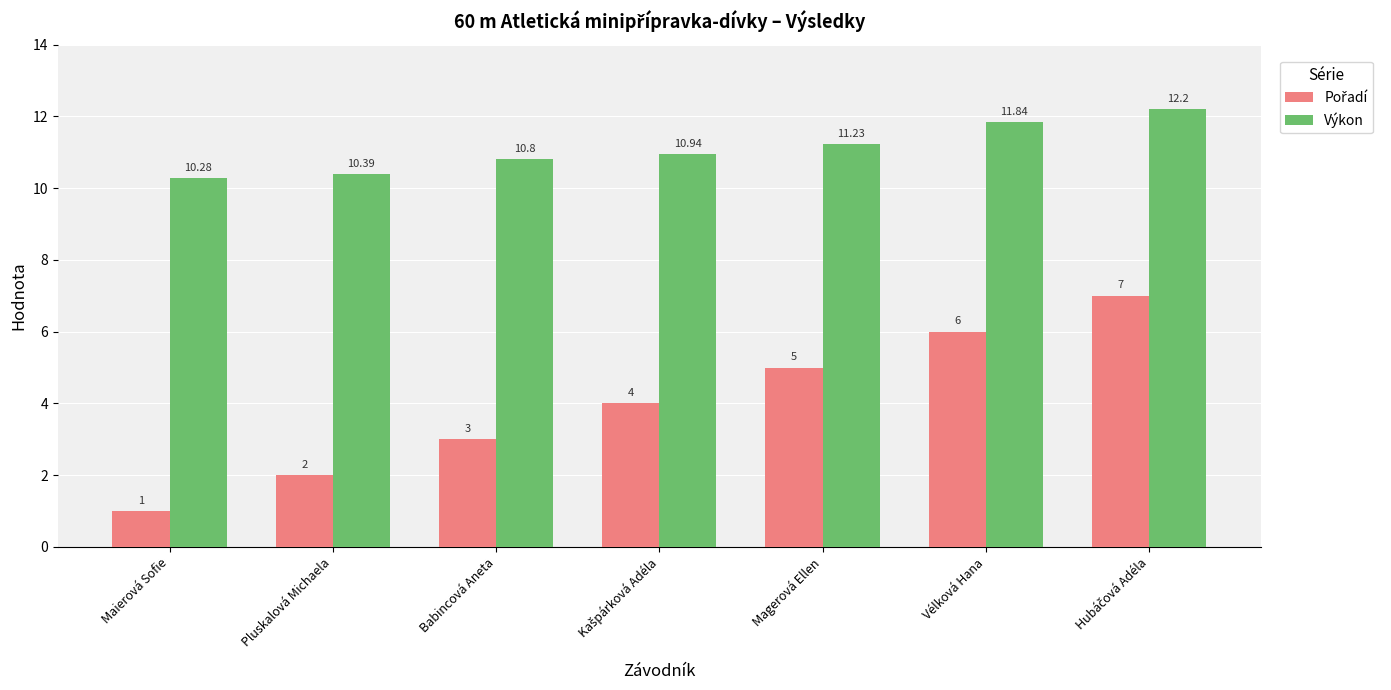

What is the maximum value for Výkon?

12.2